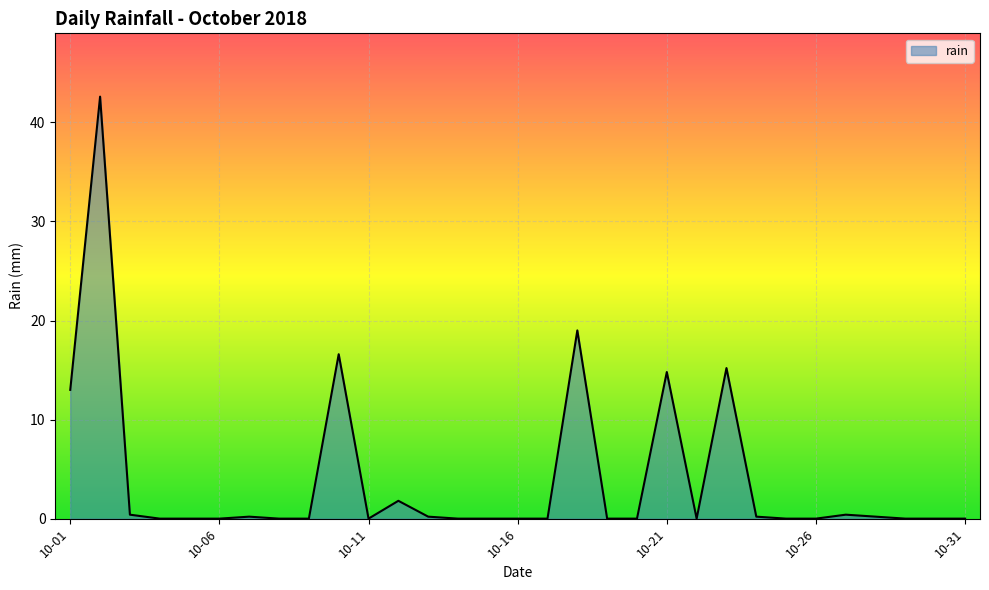

What is the greatest value displayed?

42.6